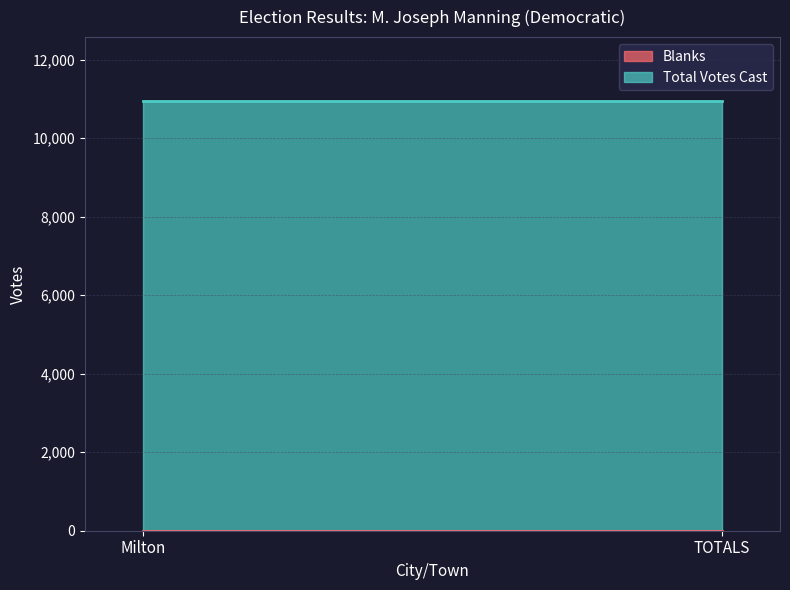

Rank the categories by Total Votes Cast value from highest to lowest.

Milton, TOTALS